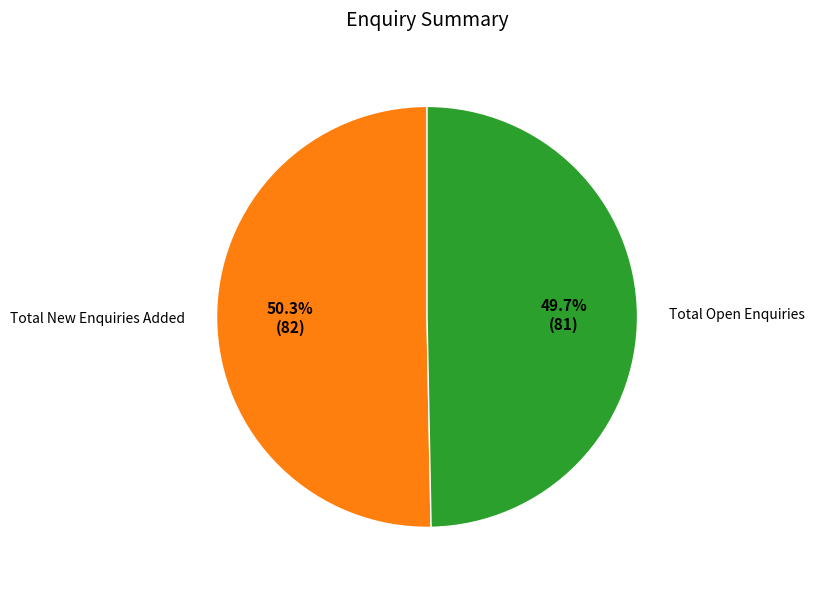

Is there a majority slice in this chart?

Yes